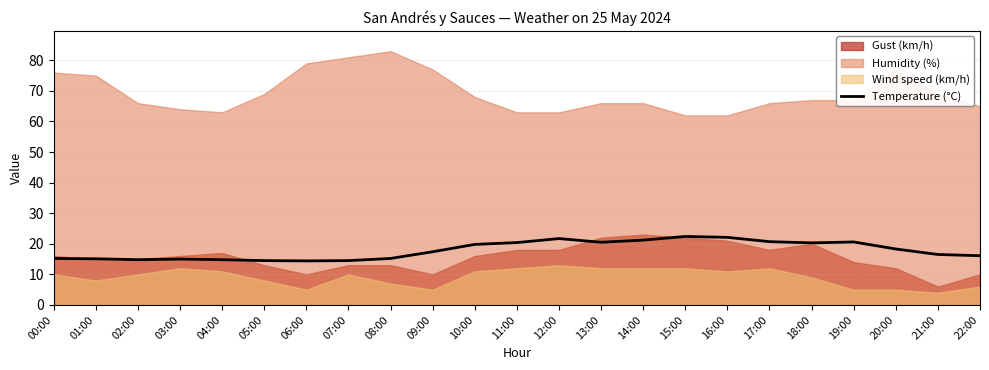

Where is the data nearest to the value 18?

20:00